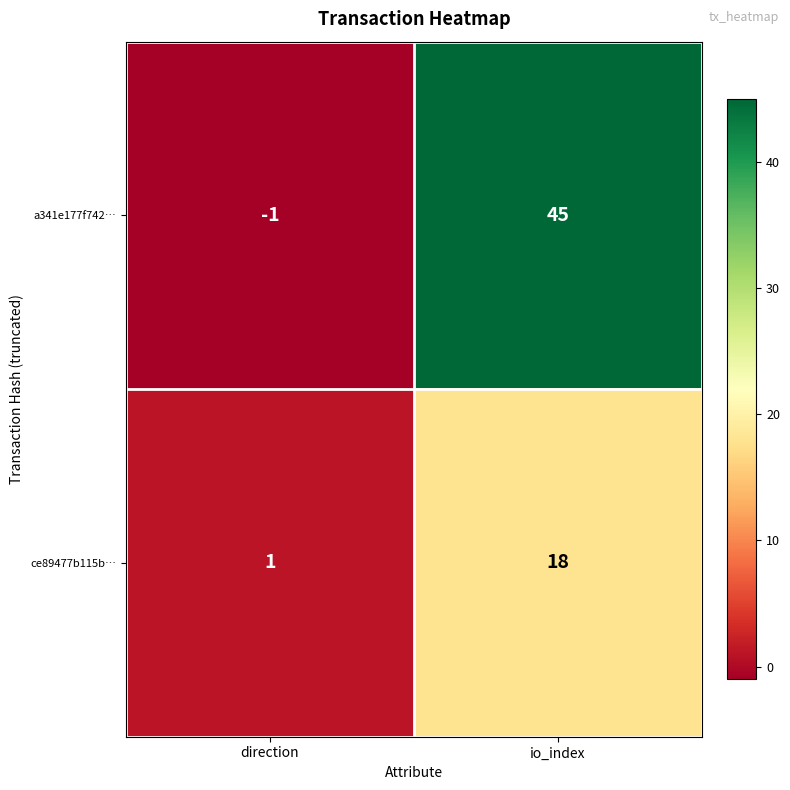

How many data points does each series have?

2